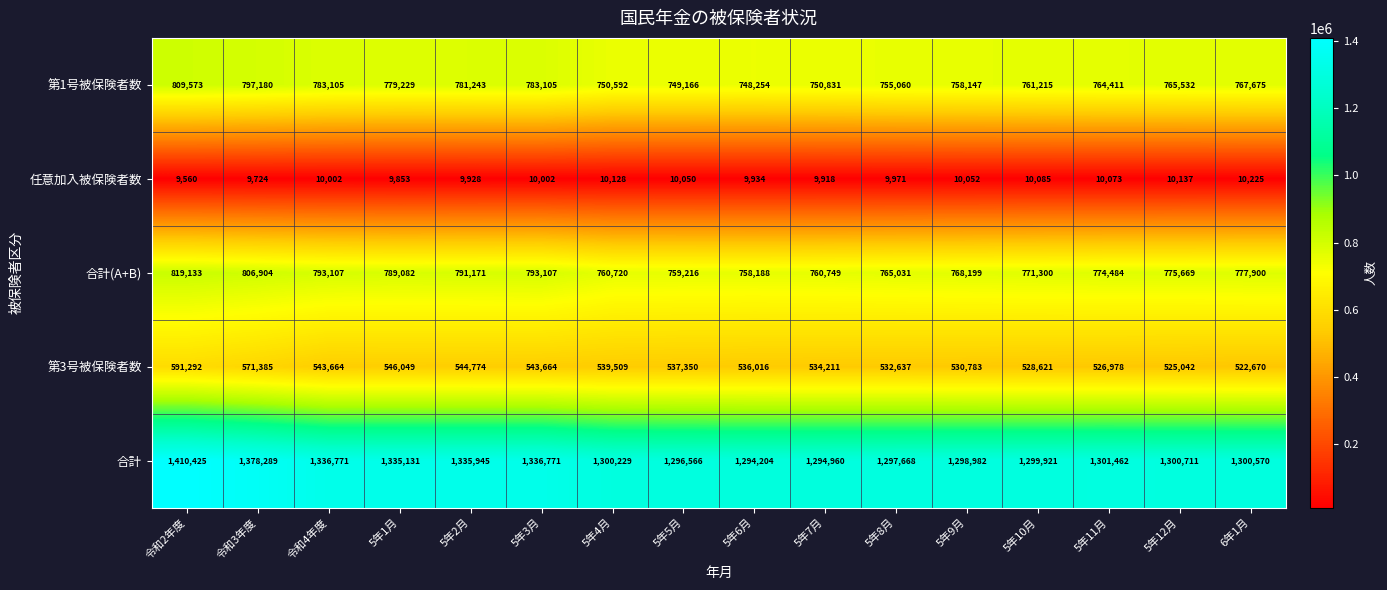

The value of 合計 at 5年6月 is 645471. True or false?

False